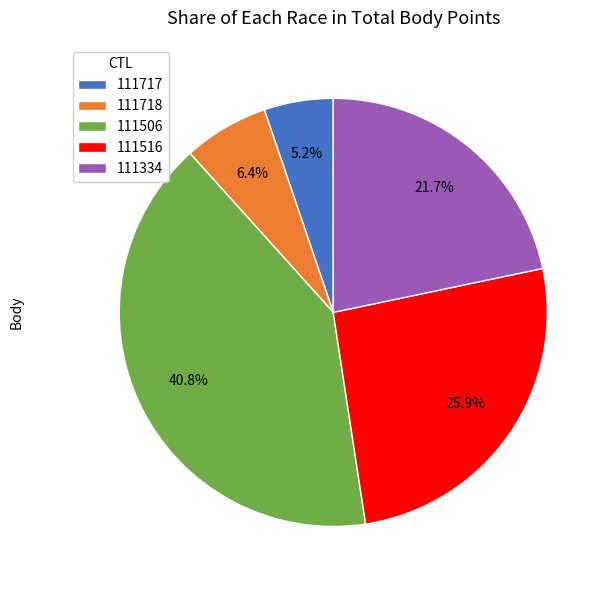

Rank the categories by value from lowest to highest.

111717, 111718, 111334, 111516, 111506